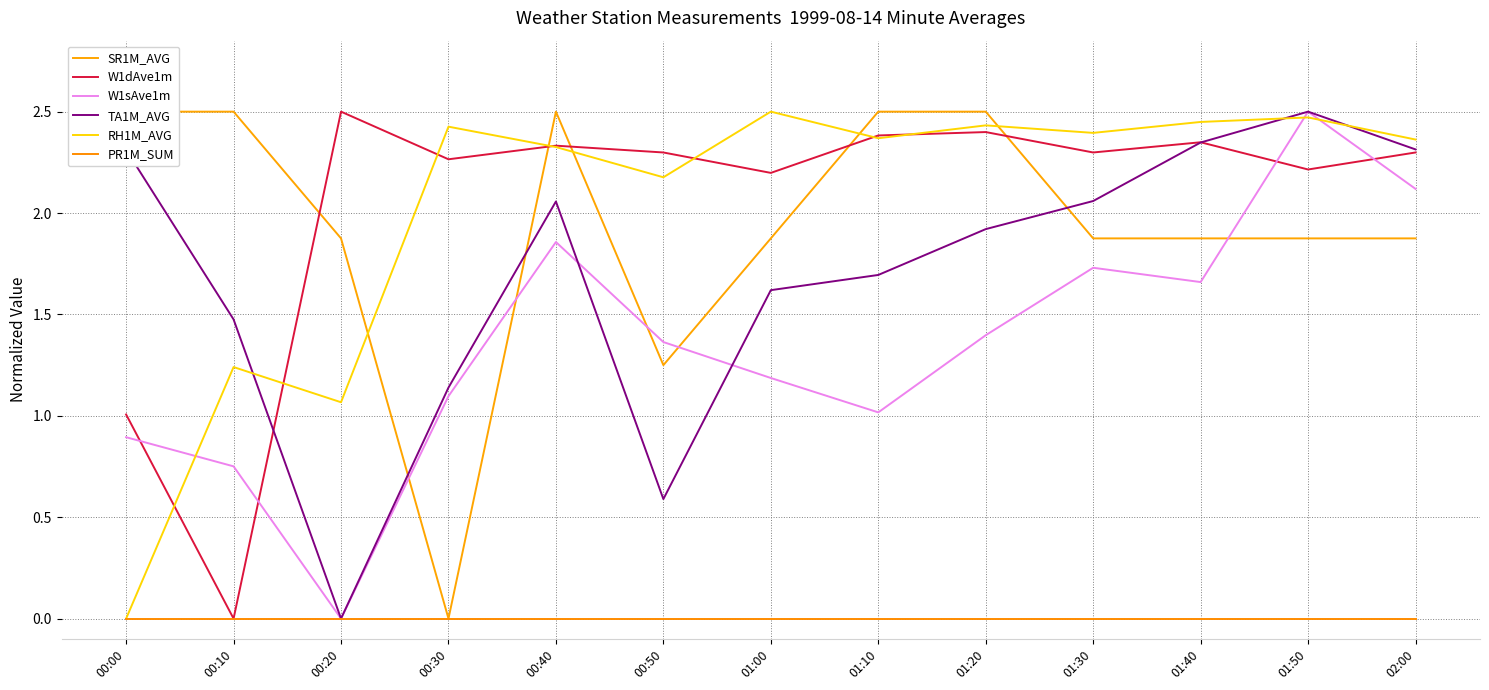

What are all the series names shown in the legend?

SR1M_AVG, W1dAve1m, W1sAve1m, TA1M_AVG, RH1M_AVG, PR1M_SUM